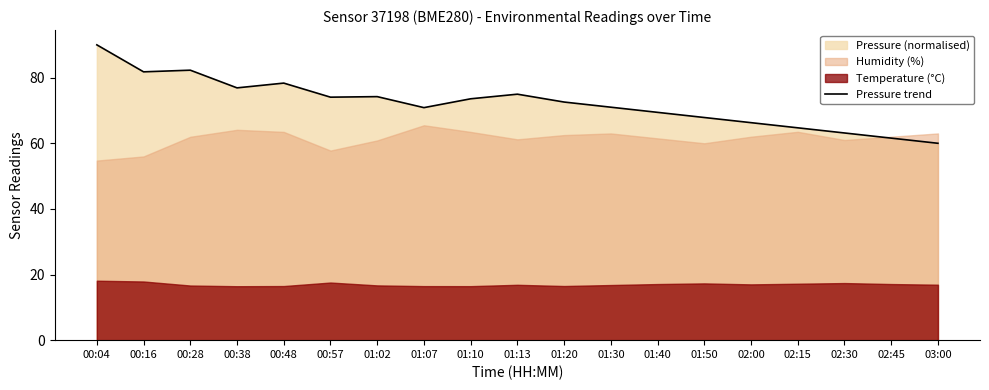

What is the ratio of the value at 00:57 to the value at 02:00?

1.1